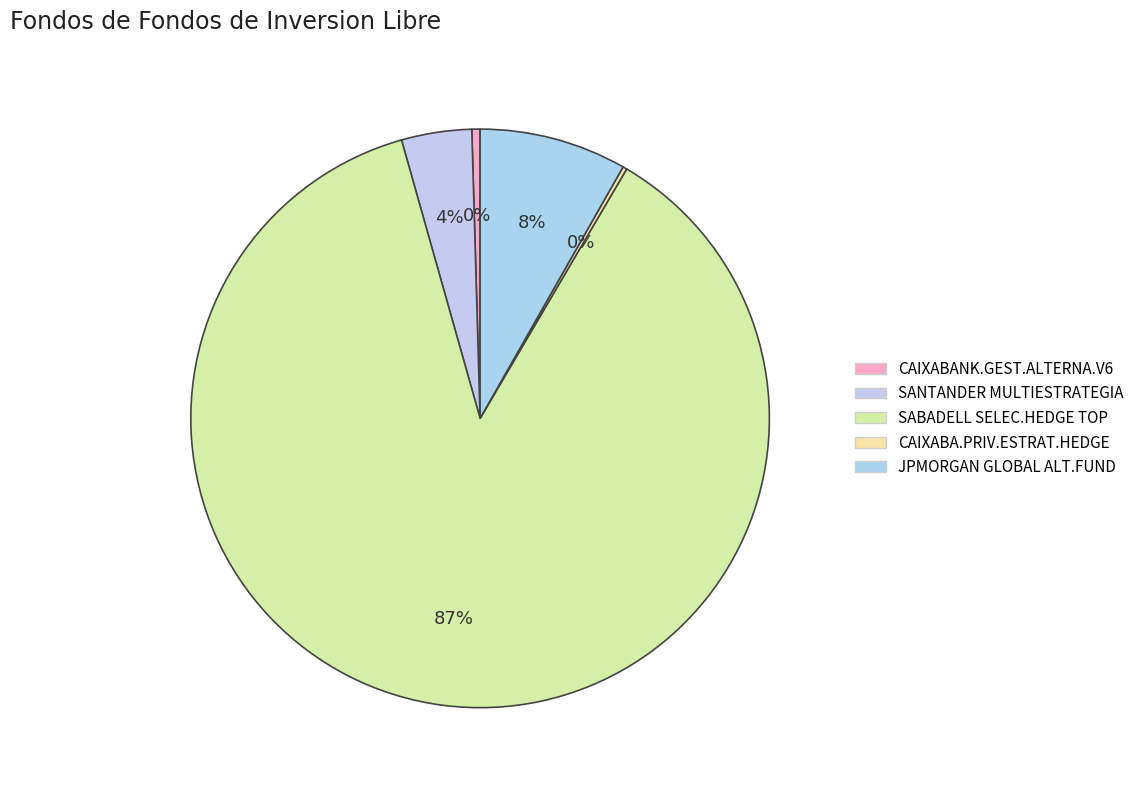

Do SANTANDER MULTIESTRATEGIA and JPMORGAN GLOBAL ALT.FUND together represent more than half of the pie?

No